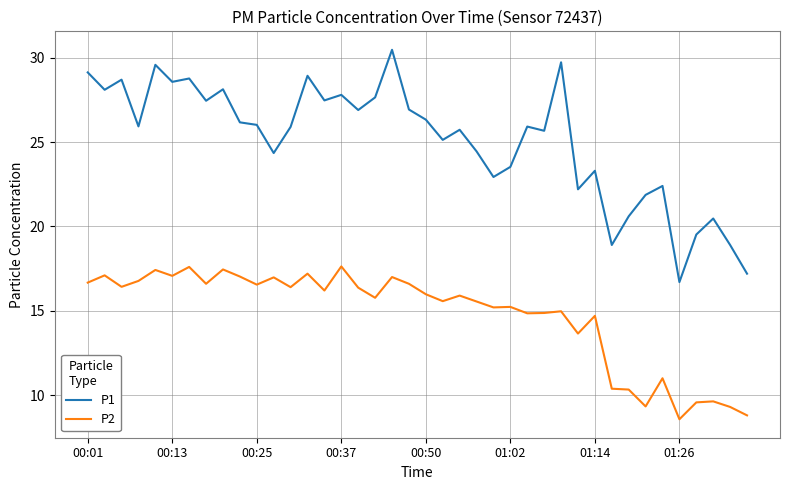

List the series in order of their overall mean, lowest first.

P2, P1